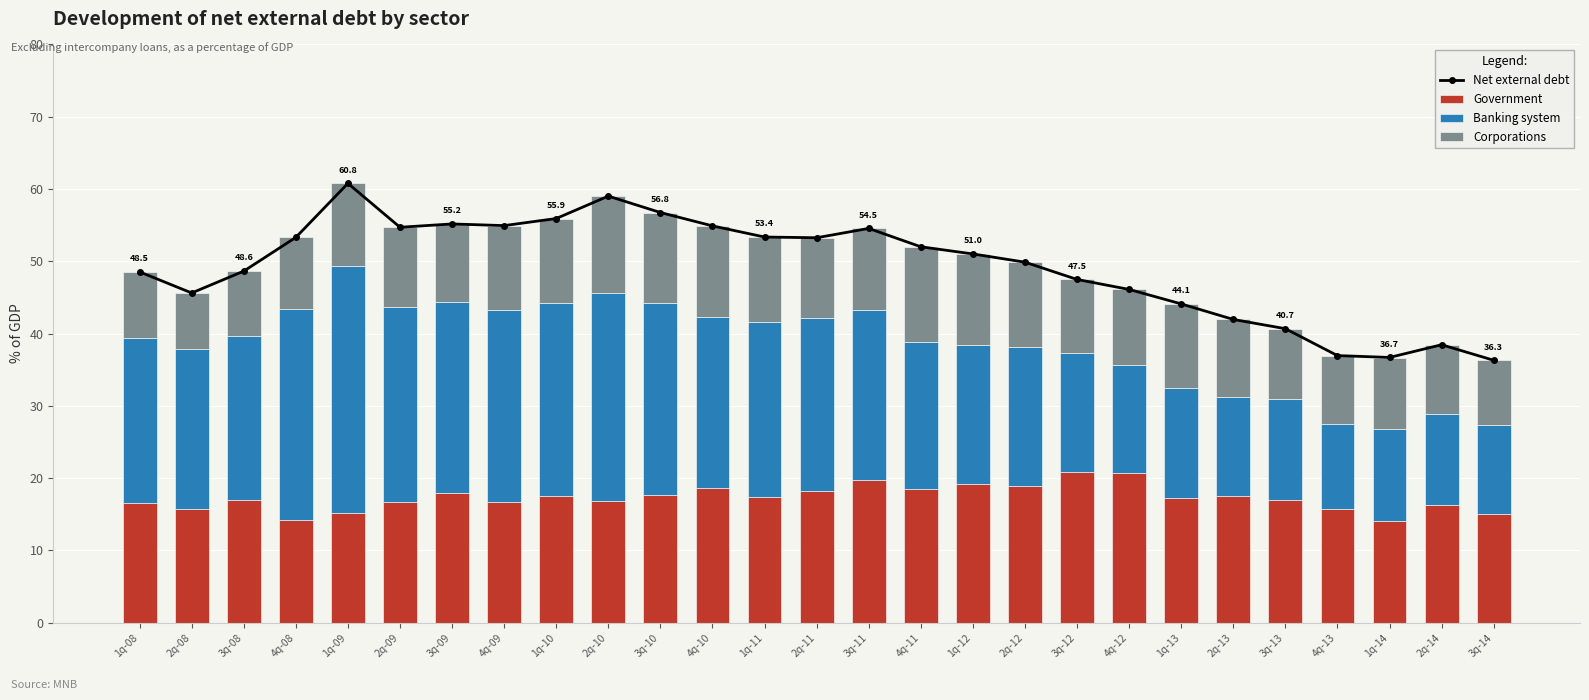

Which series has the widest spread of values?

Net external debt